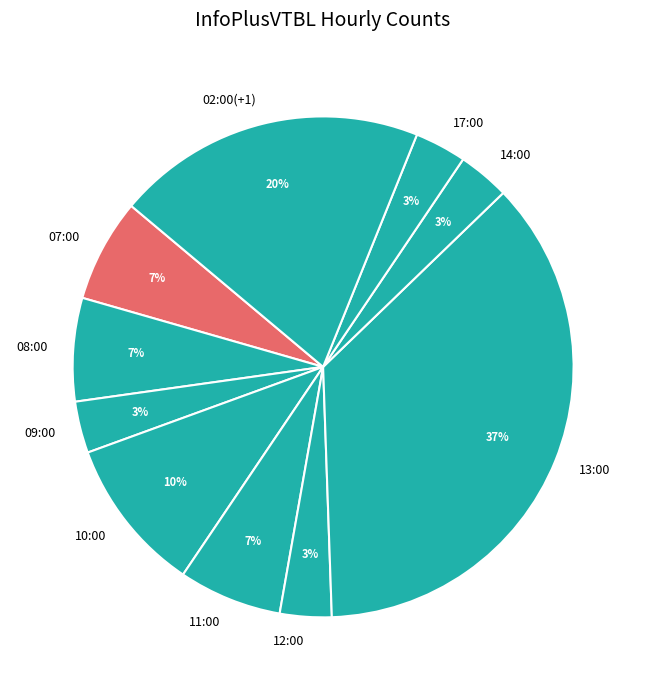

True or false: 17:00 accounts for 13% of the total.

False